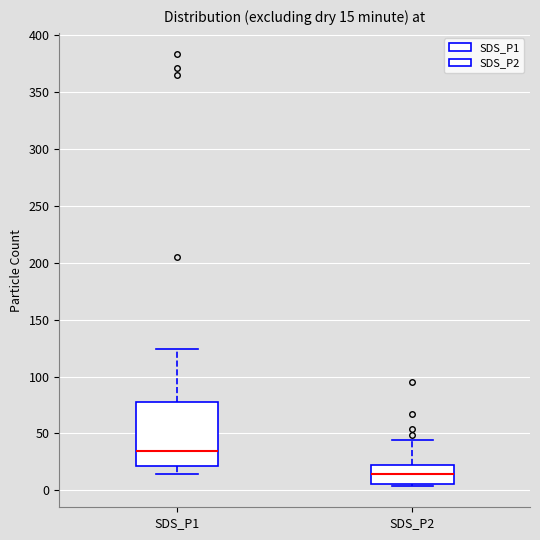

Which box's median line is the highest?

SDS_P1